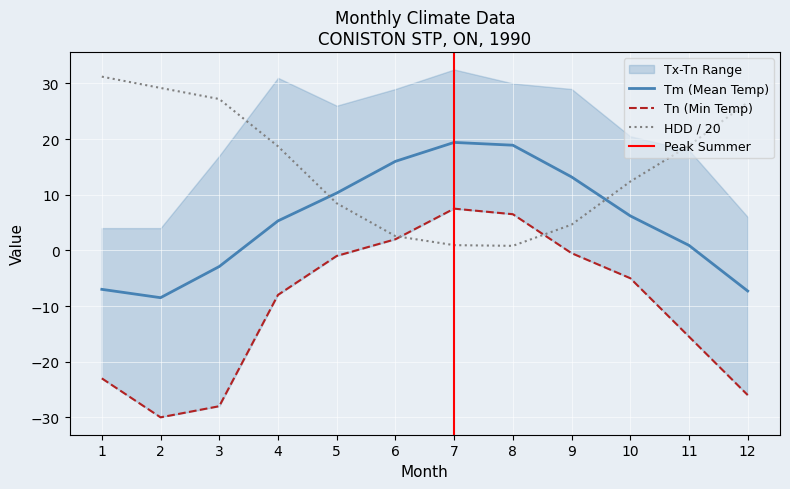

How many data points in HDD are less than 18?

6